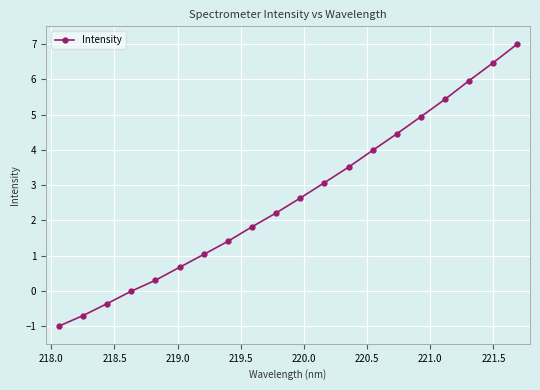

True or false: the data has more than 2 interior local peaks.

False